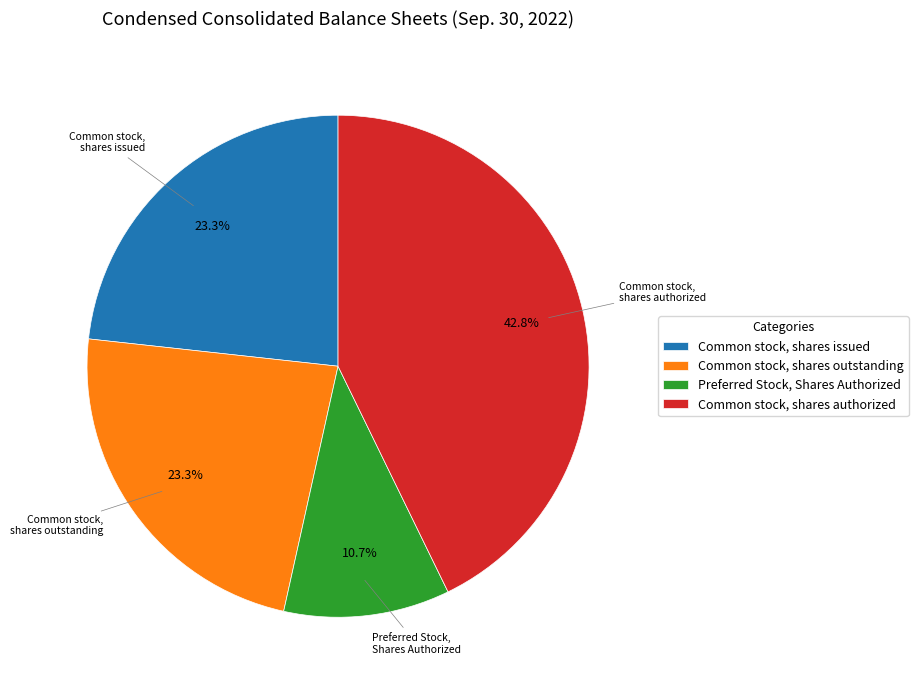

To the nearest percent, what is the combined percentage of Common stock, shares authorized and Common stock, shares issued?

66%